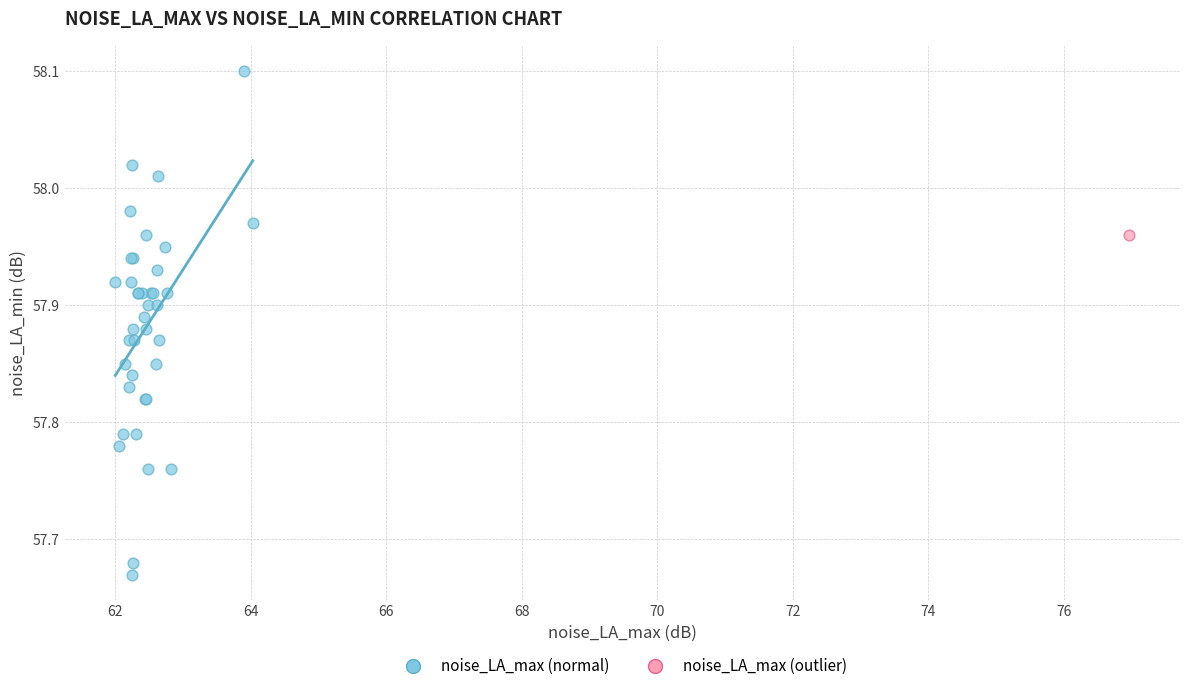

What are all the series names shown in the legend?

noise_LA_max (normal), noise_LA_max (outlier)